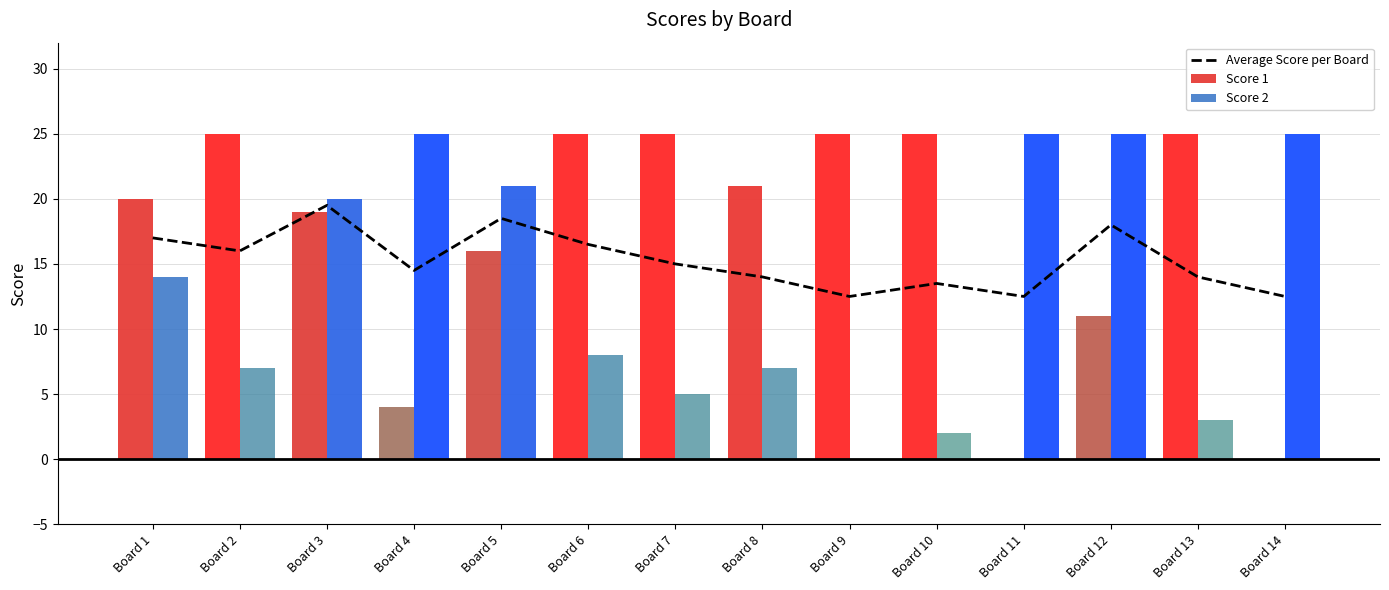

How many data points in Score 2 are above 14?

6